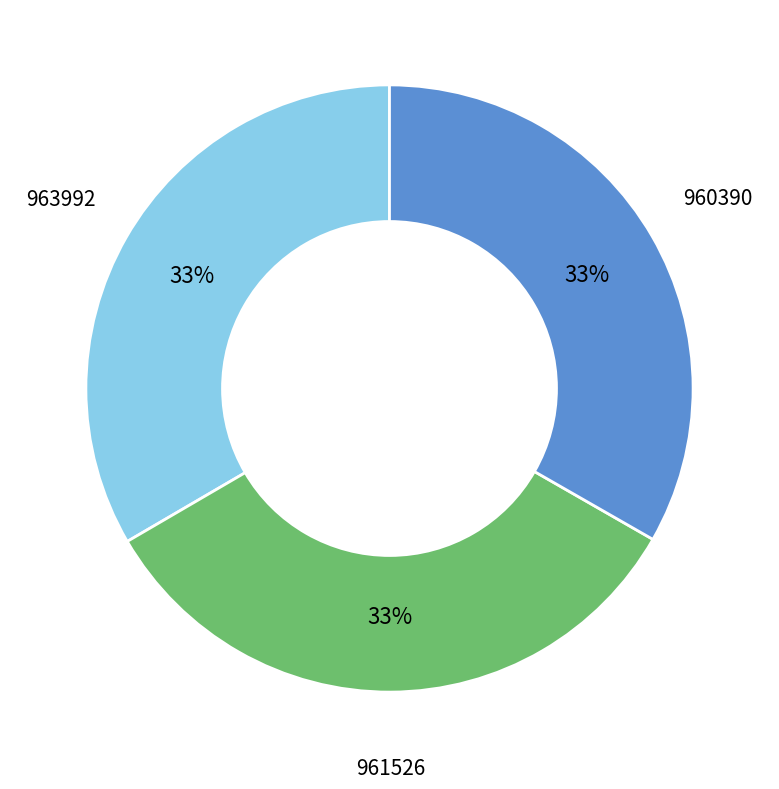

Is there a majority slice in this chart?

No